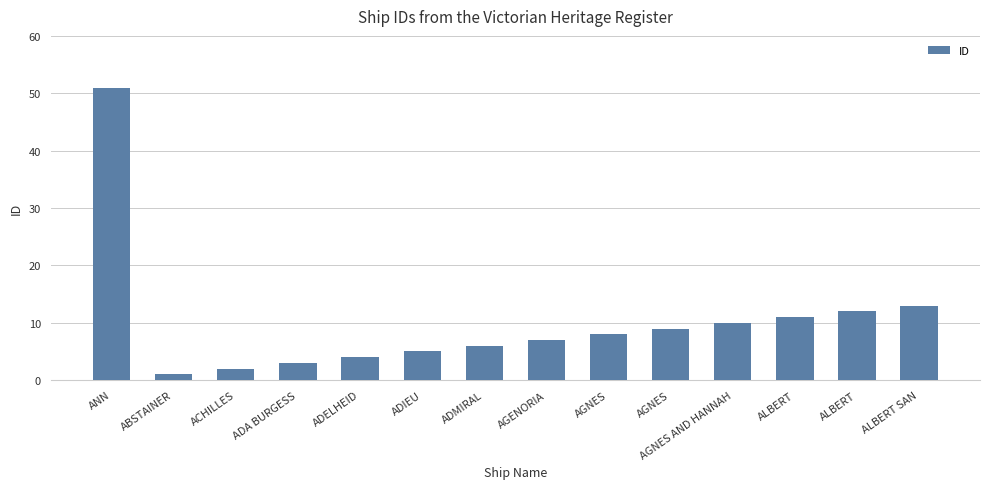

Reading right to left, list all the values displayed in this chart.

ALBERT SAN=13	ALBERT=12	ALBERT=11	AGNES AND HANNAH=10	AGNES=9	AGNES=8	AGENORIA=7	ADMIRAL=6	ADIEU=5	ADELHEID=4	ADA BURGESS=3	ACHILLES=2	ABSTAINER=1	ANN=51